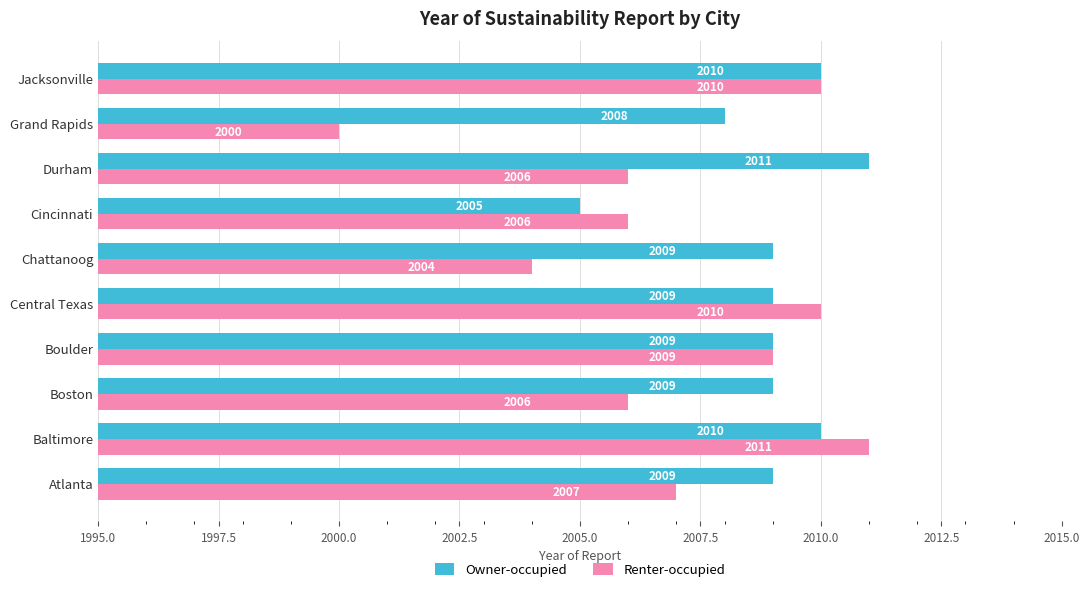

List the series in order of their overall mean, lowest first.

Renter-occupied, Owner-occupied